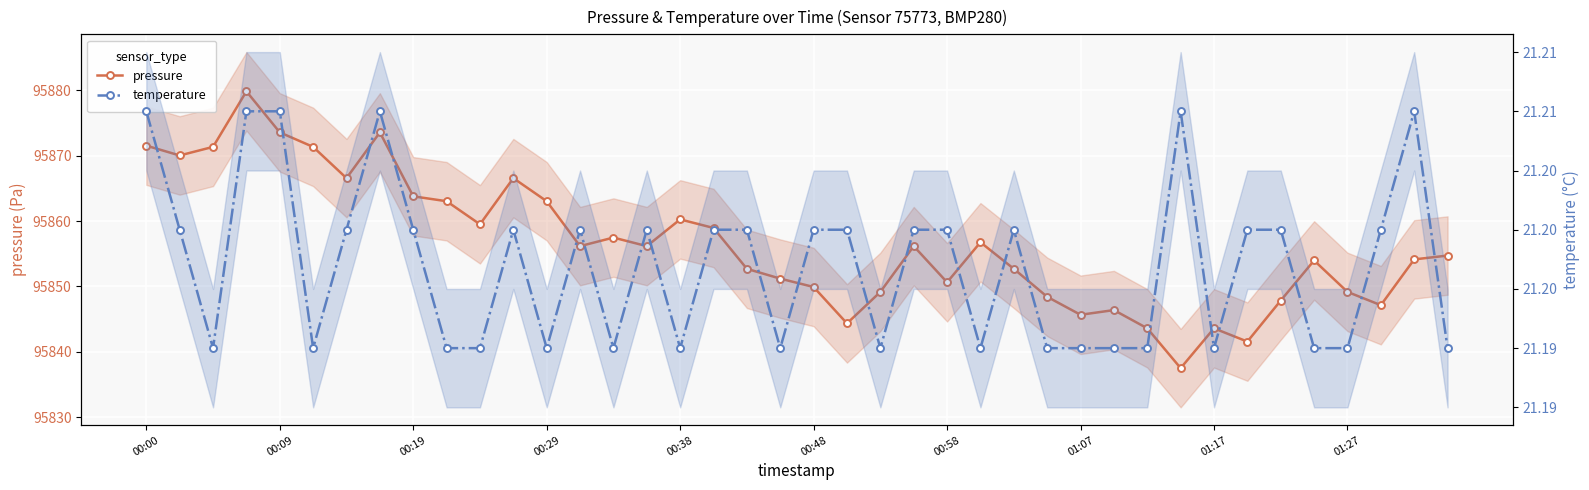

Where does the pressure series first go above 95856?

00:00